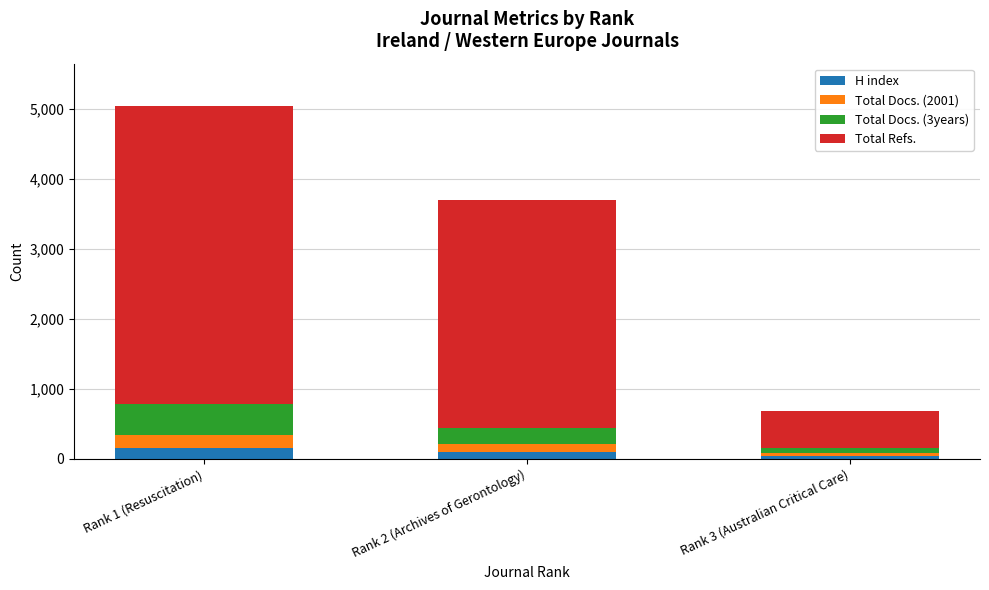

What is the average value of the H index series?

100